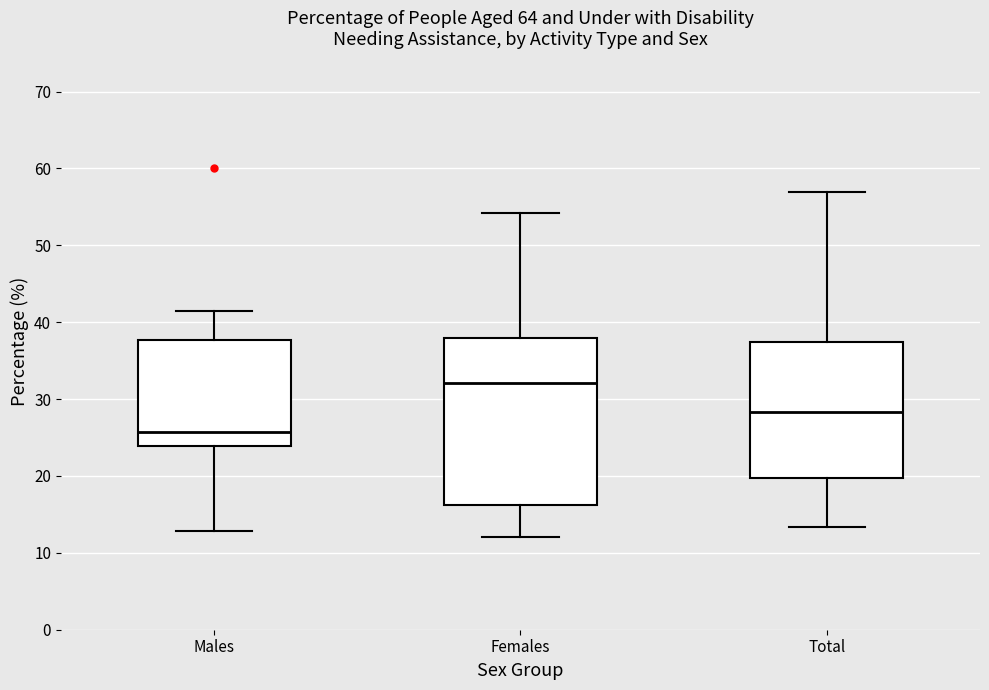

Which box's median line is the highest?

Females